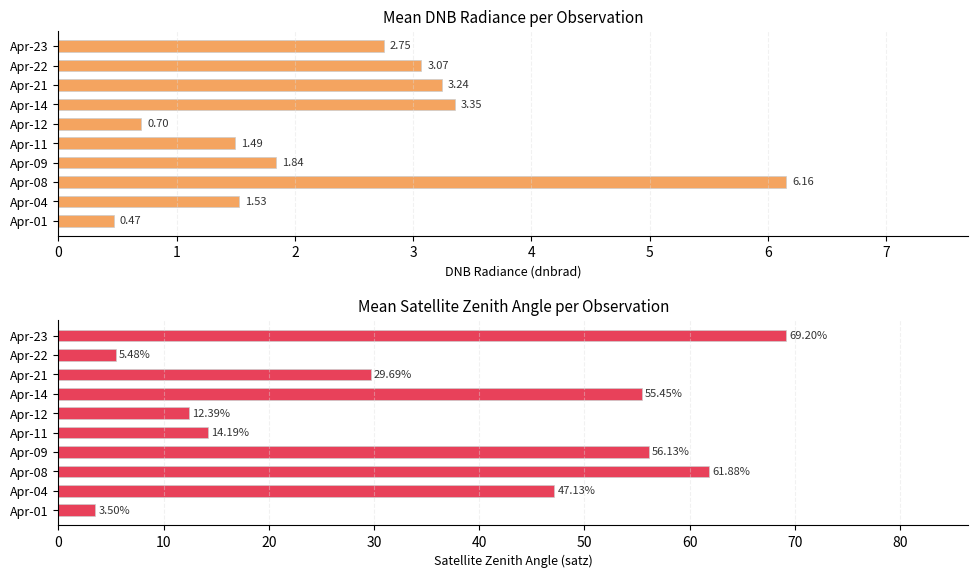

List the series in order of their overall mean, highest first.

mean_satz, mean_dnbrad